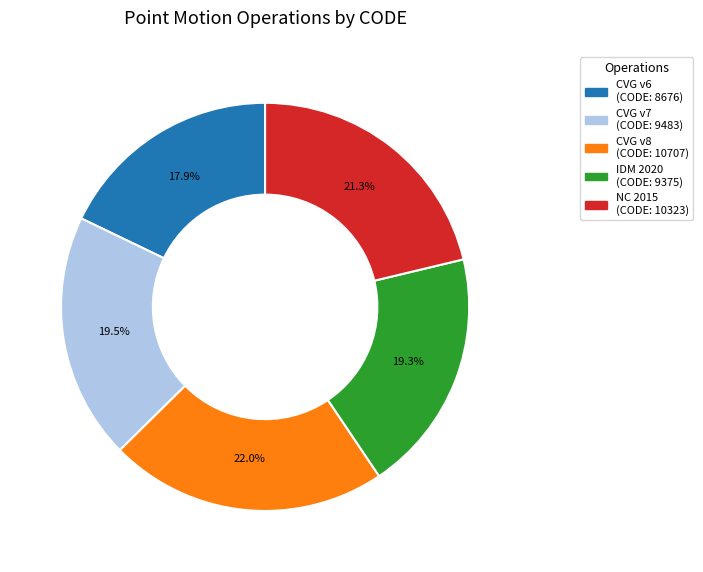

Is there a majority slice in this chart?

No